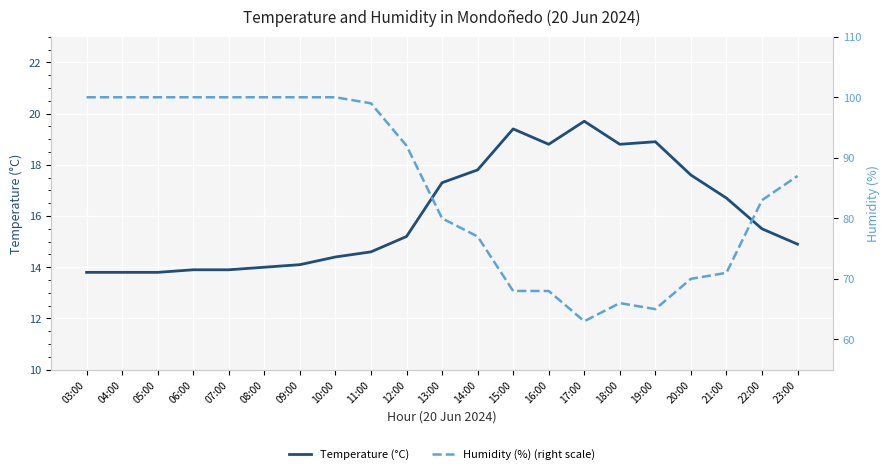

True or false: Humidity (%) (right scale) and Temperature (°C) intersect in this chart.

False